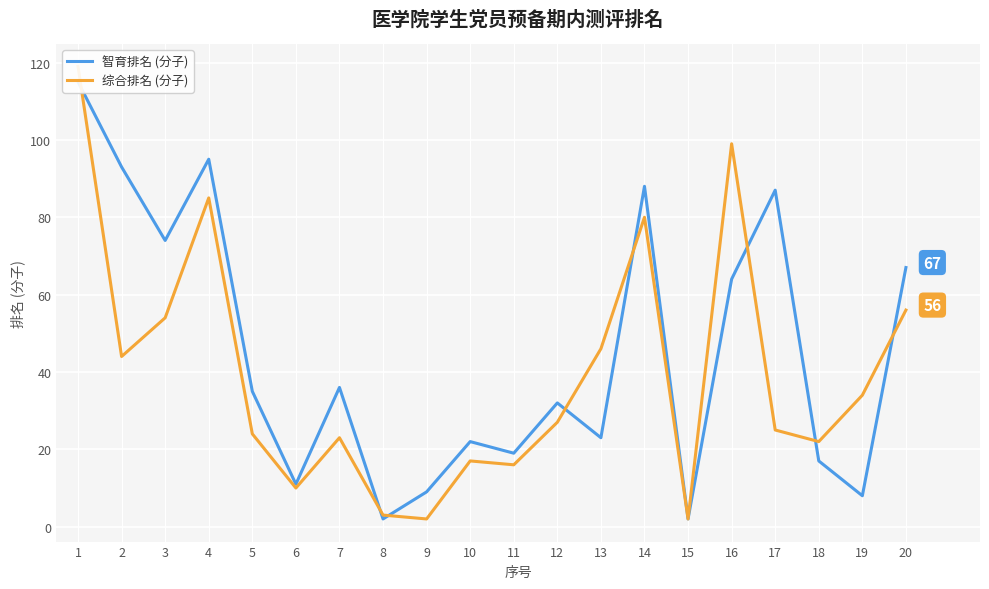

How many lines are shown in the chart?

2